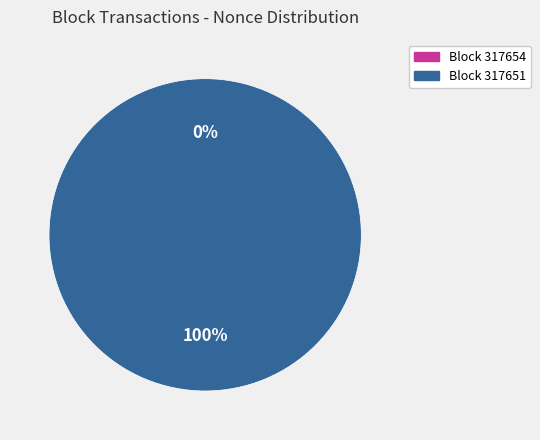

How many segments does this pie chart have?

2